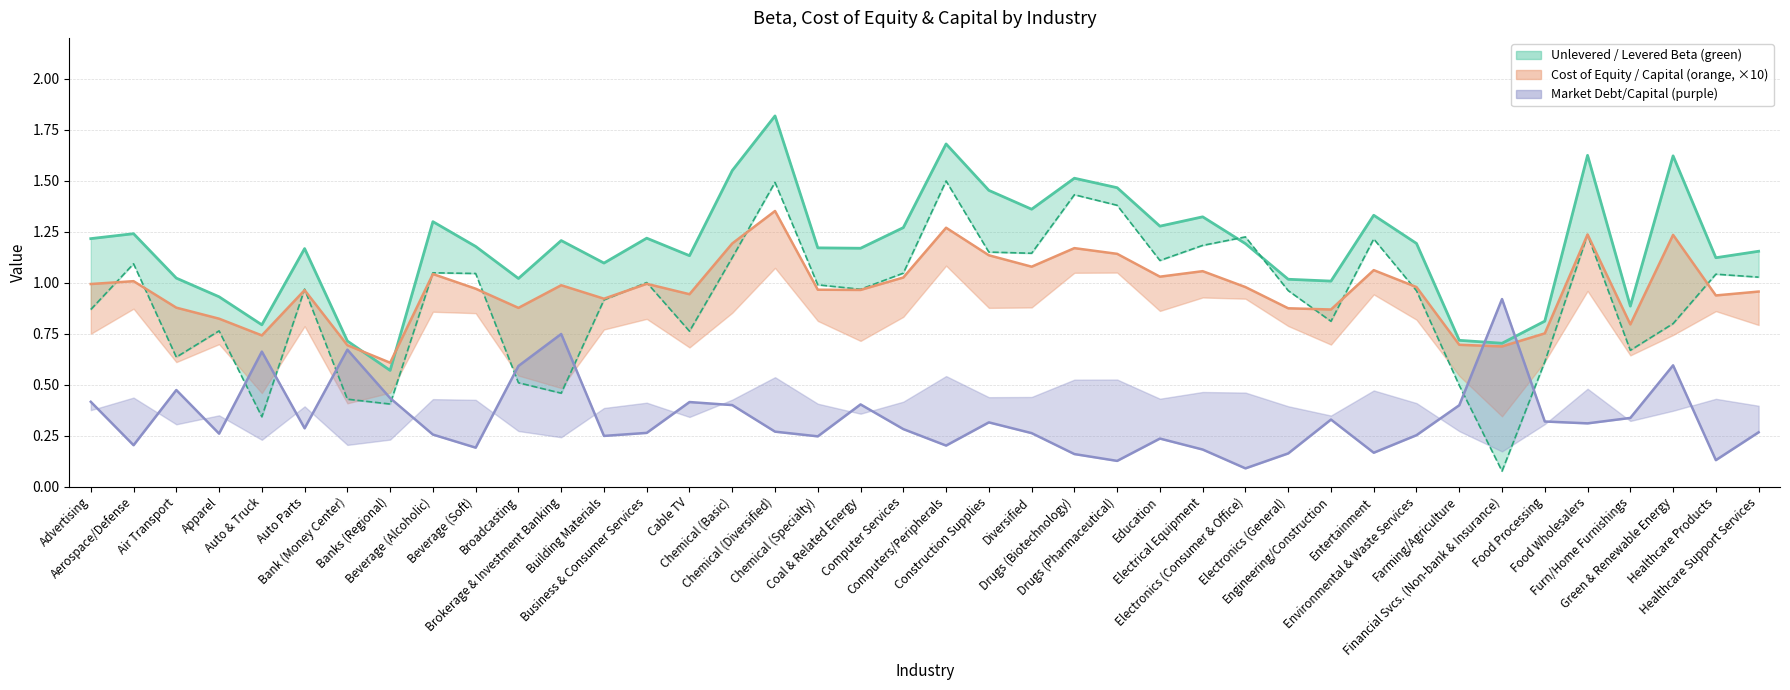

True or false: Cost of capital has a value of 0.2 at Entertainment.

True